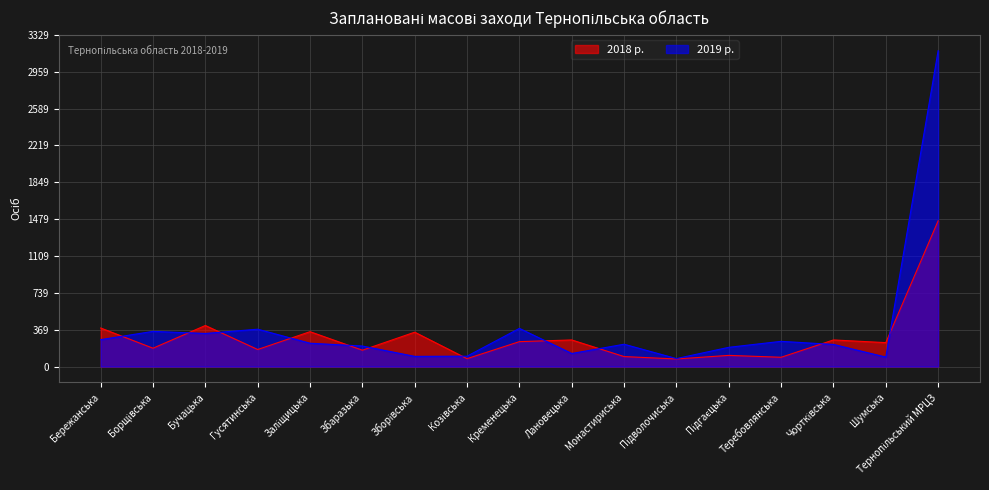

Rank the categories by 2019 р. value from highest to lowest.

Тернопільський МРЦЗ, Кременецька, Гусятинська, Борщівська, Бучацька, Бережанська, Теребовлянська, Заліщицька, Монастириська, Чортківська, Збаразька, Підгаєцька, Лановецька, Козівська, Зборівська, Шумська, Підволочиська